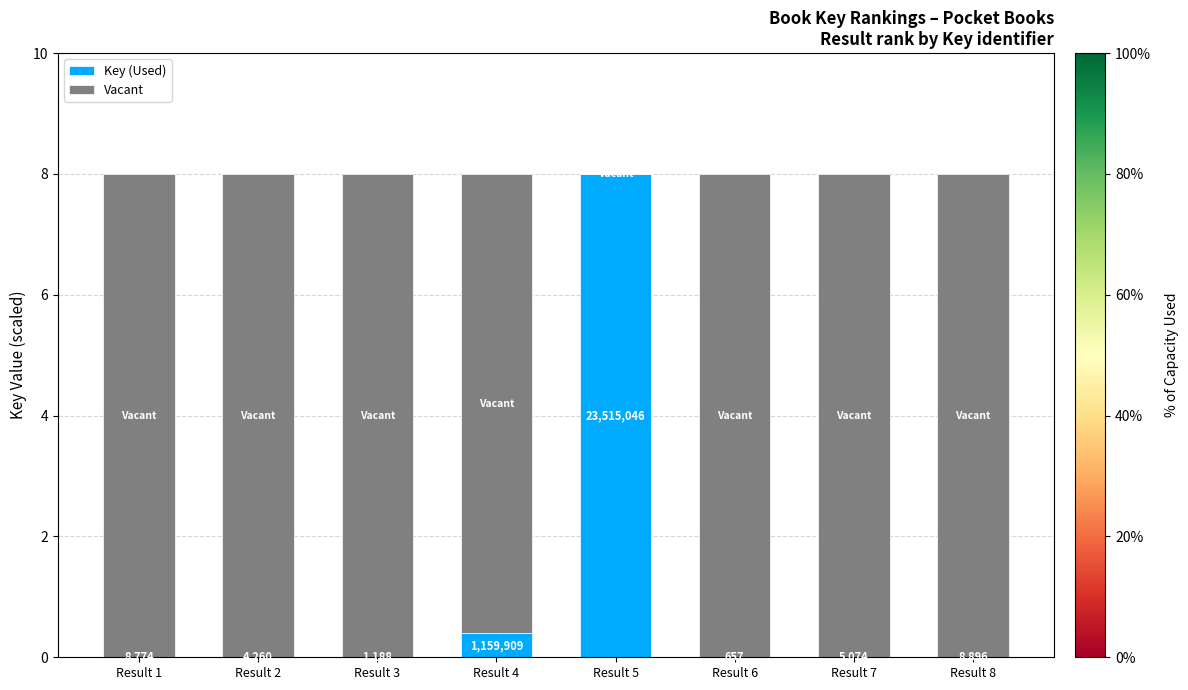

At how many categories does at least one series exceed 4?

8